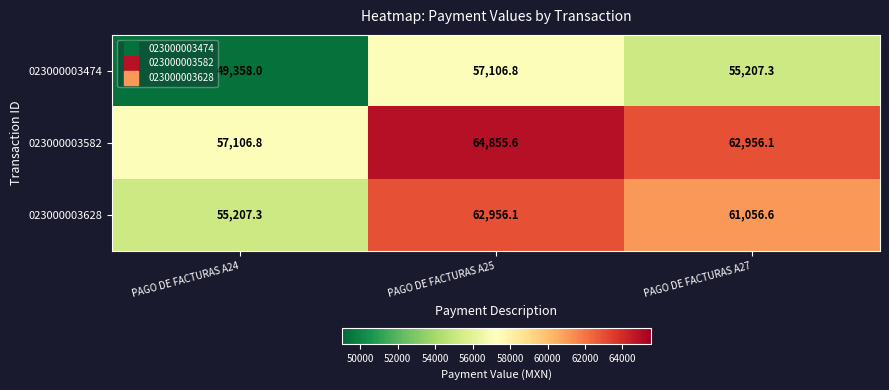

What value does the 023000003582 series have at PAGO DE FACTURAS A27?

62956.1